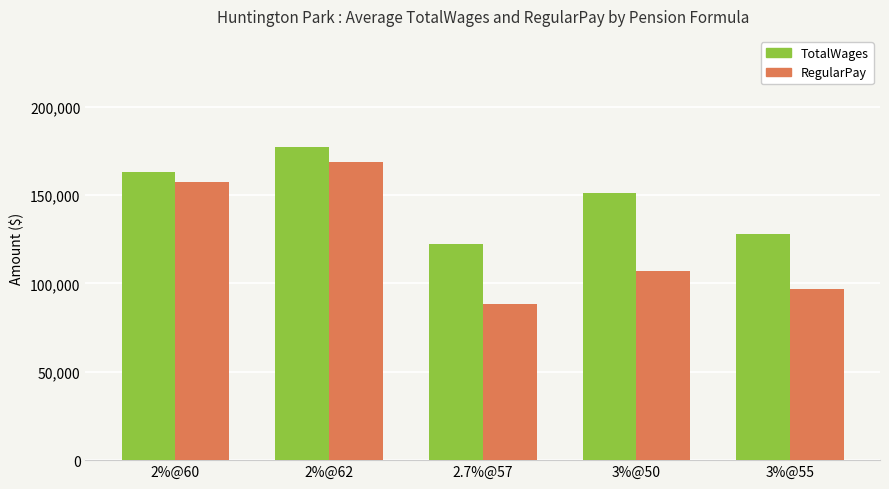

Reading left to right, extract all data points from this chart.

TotalWages: 163249	176924	122205	151158	128078
RegularPay: 157500	168820	88110	106755	96610